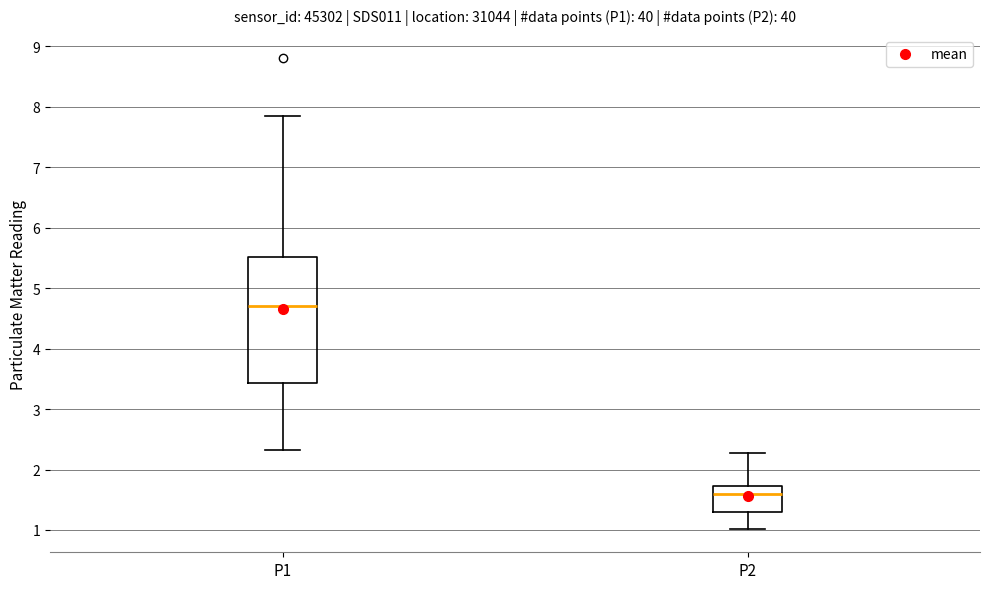

Where is the lower edge of the box for P1 on the y-axis? The values are not printed on the chart, so give them approximately, as read against the axis.

3.4